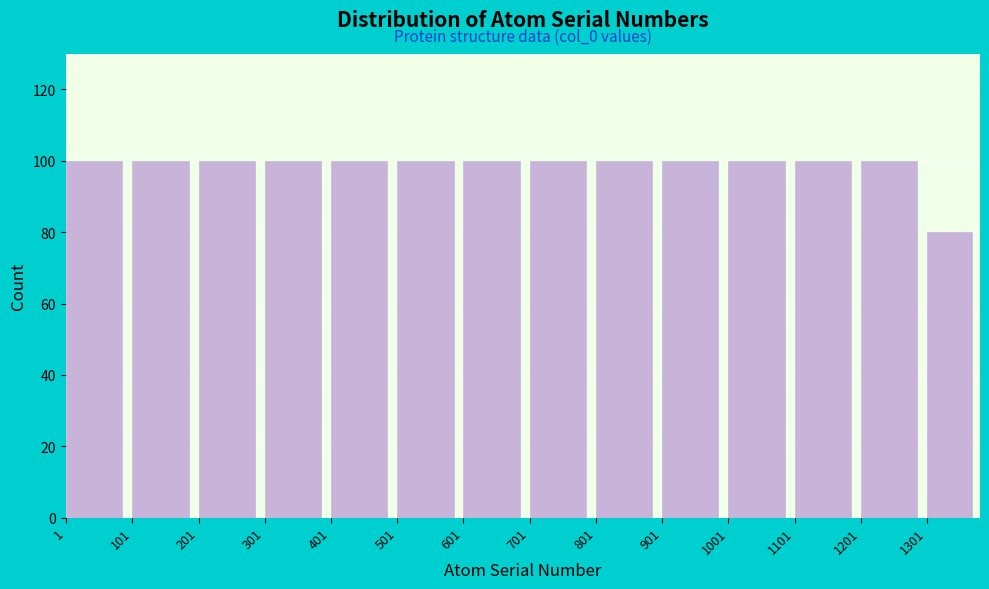

Reading right to left, what are all the values shown in this chart?

80	100	100	100	100	100	100	100	100	100	100	100	100	100